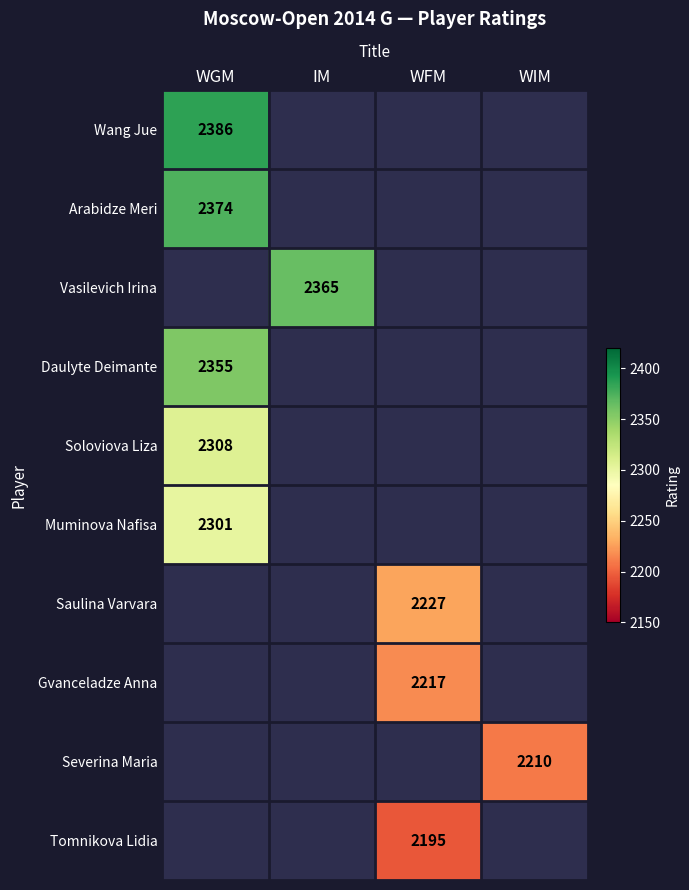

The value of Vasilevich Irina at IM is 2365. True or false?

True